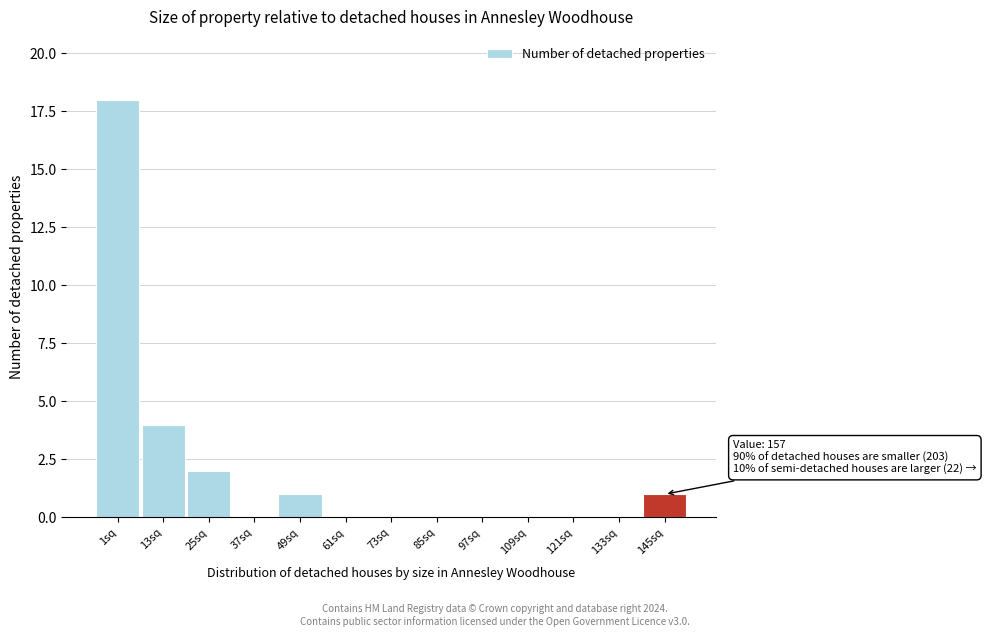

Reading left to right, what are all the values shown in this chart?

1sq=18	13sq=4	25sq=2	37sq=0	49sq=1	61sq=0	73sq=0	85sq=0	97sq=0	109sq=0	121sq=0	133sq=0	145sq=1